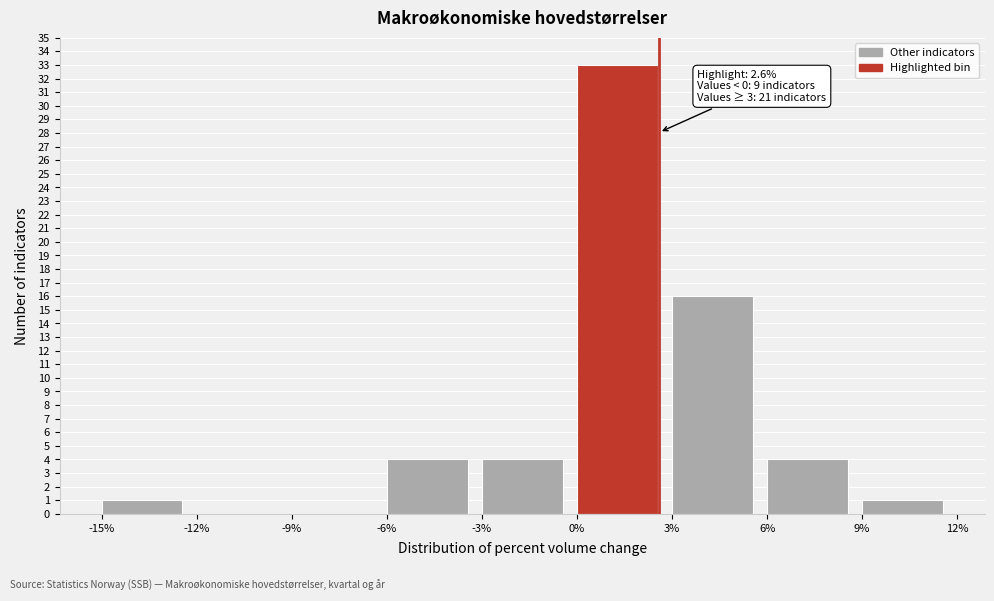

Over which range of the x-axis is the bar tallest?

0% to 3%